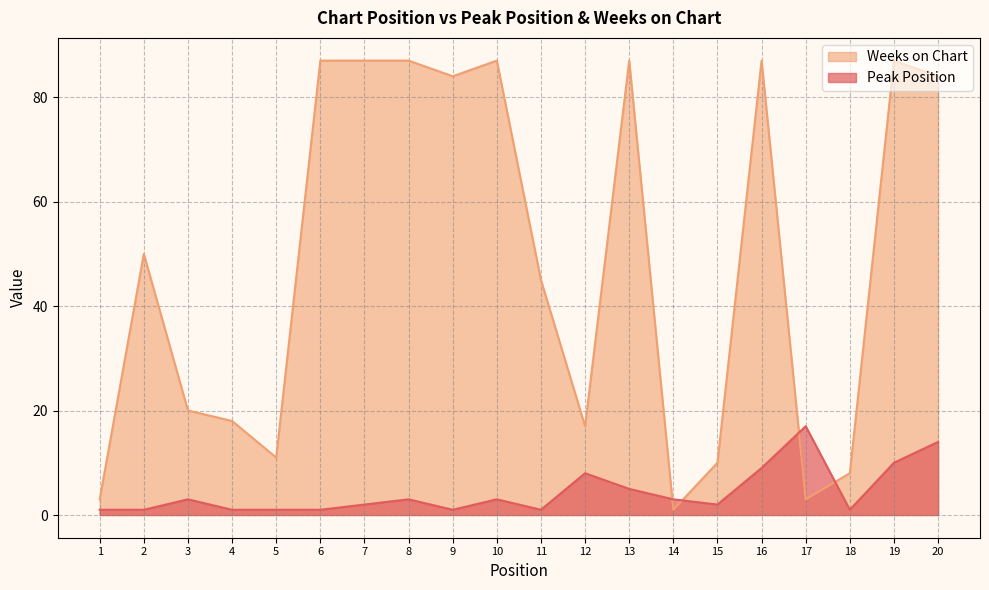

How many lines are shown in the chart?

2